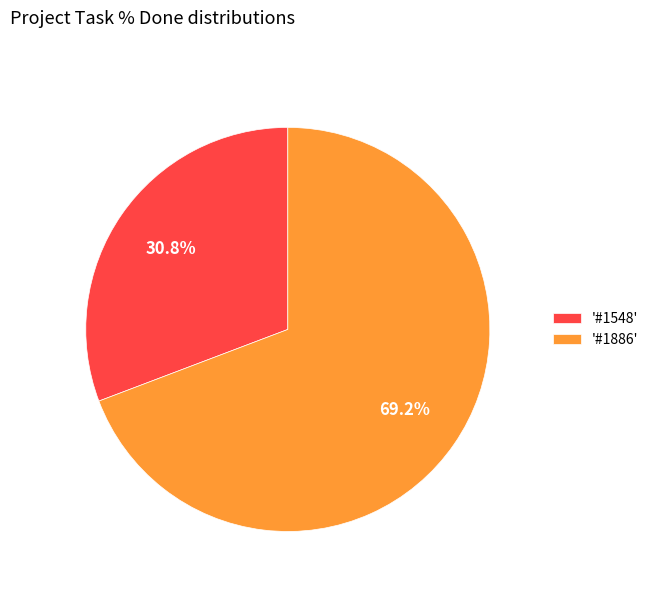

Is there any slice that represents more than half of the pie?

Yes